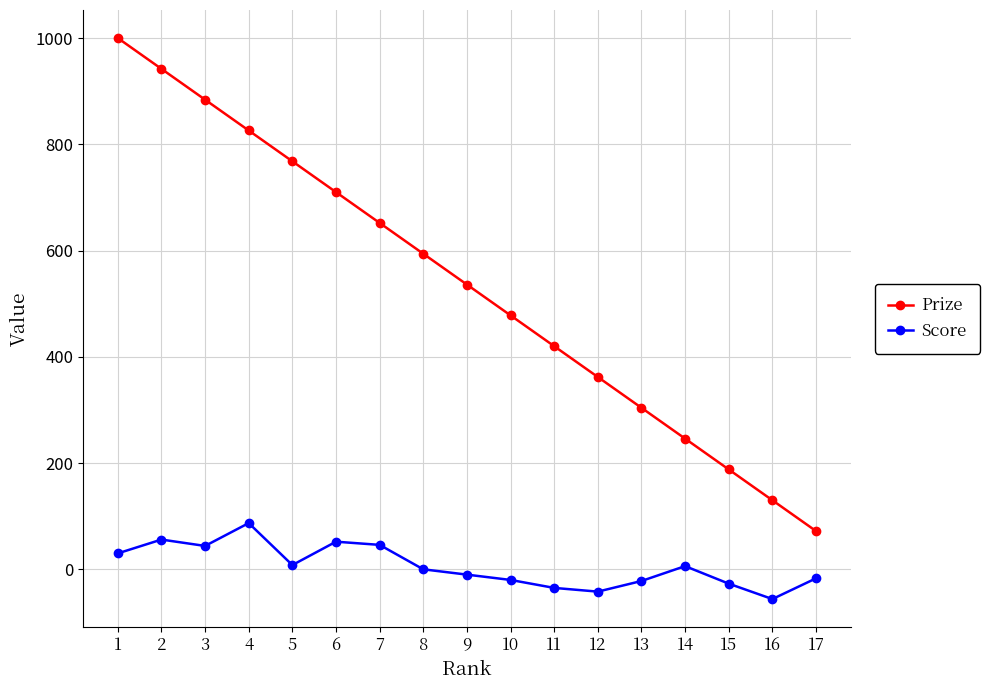

At which label does Prize first exceed 536?

1